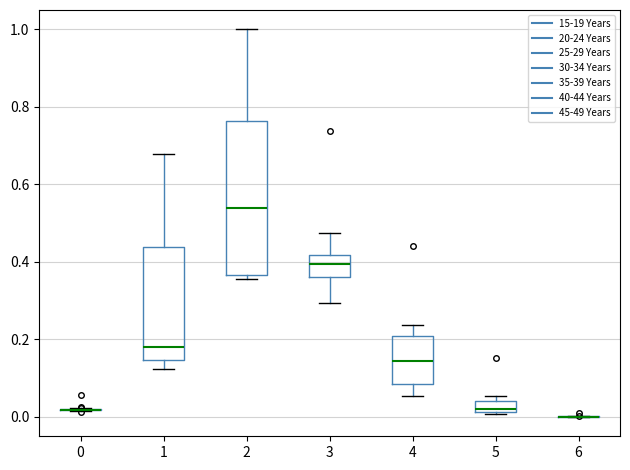

Which box is the tallest, from its lower edge to its upper edge?

2